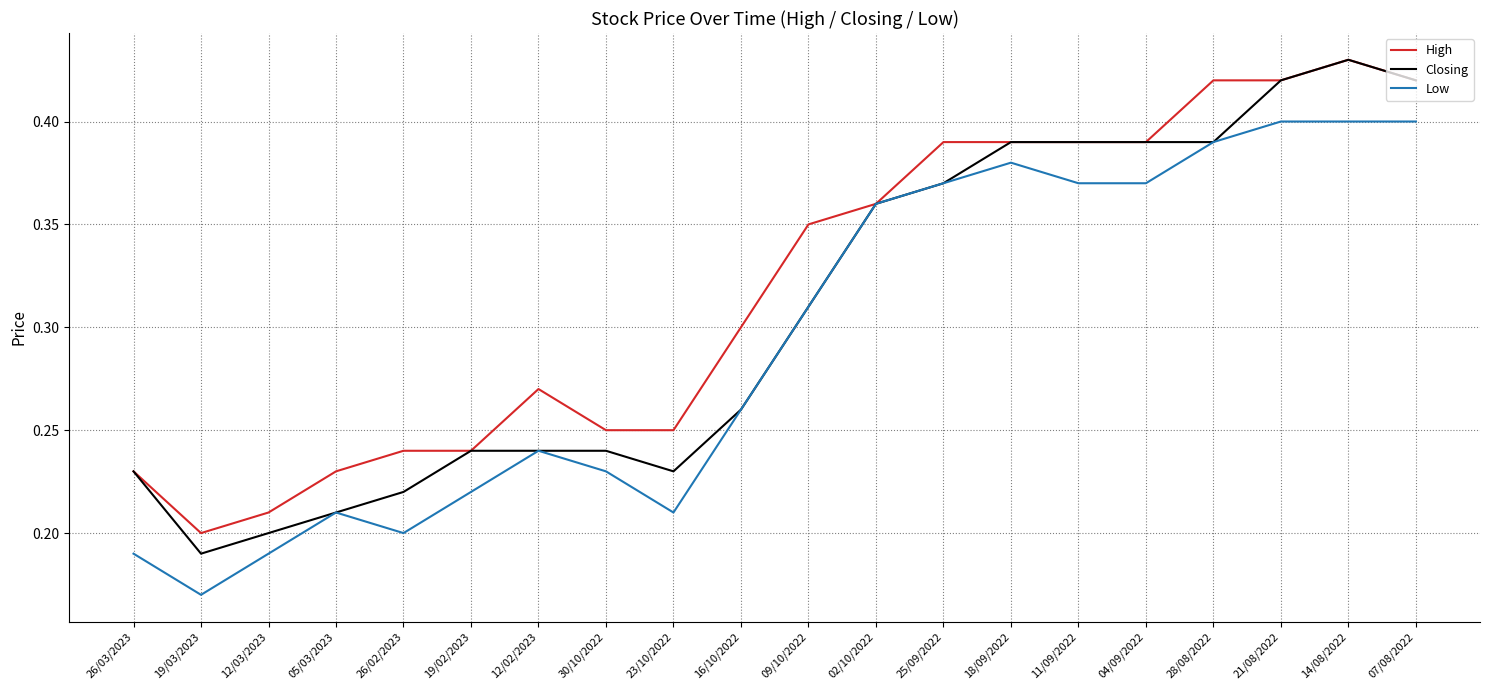

At which label is High closest to 0?

19/03/2023